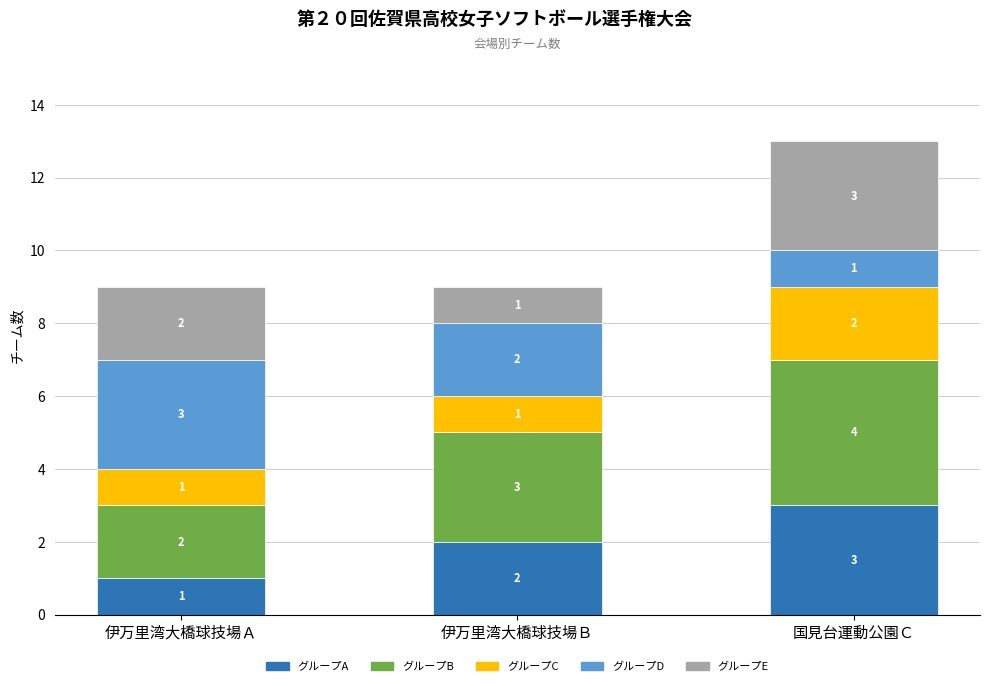

What is the maximum value for グループA?

3